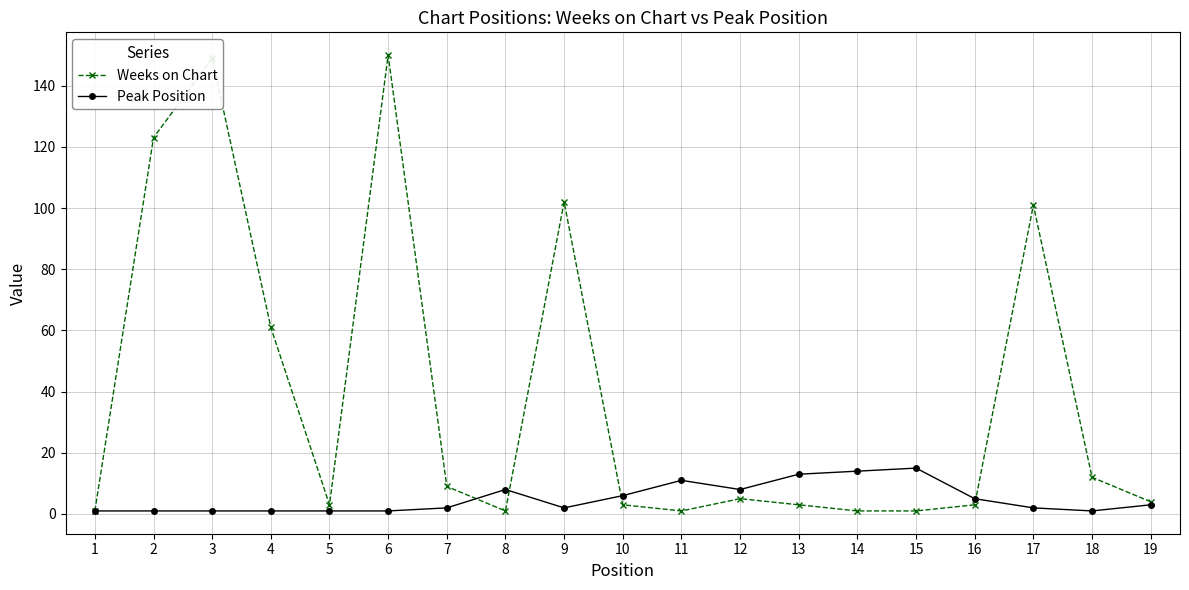

What is the sum of all Peak Position values?

96